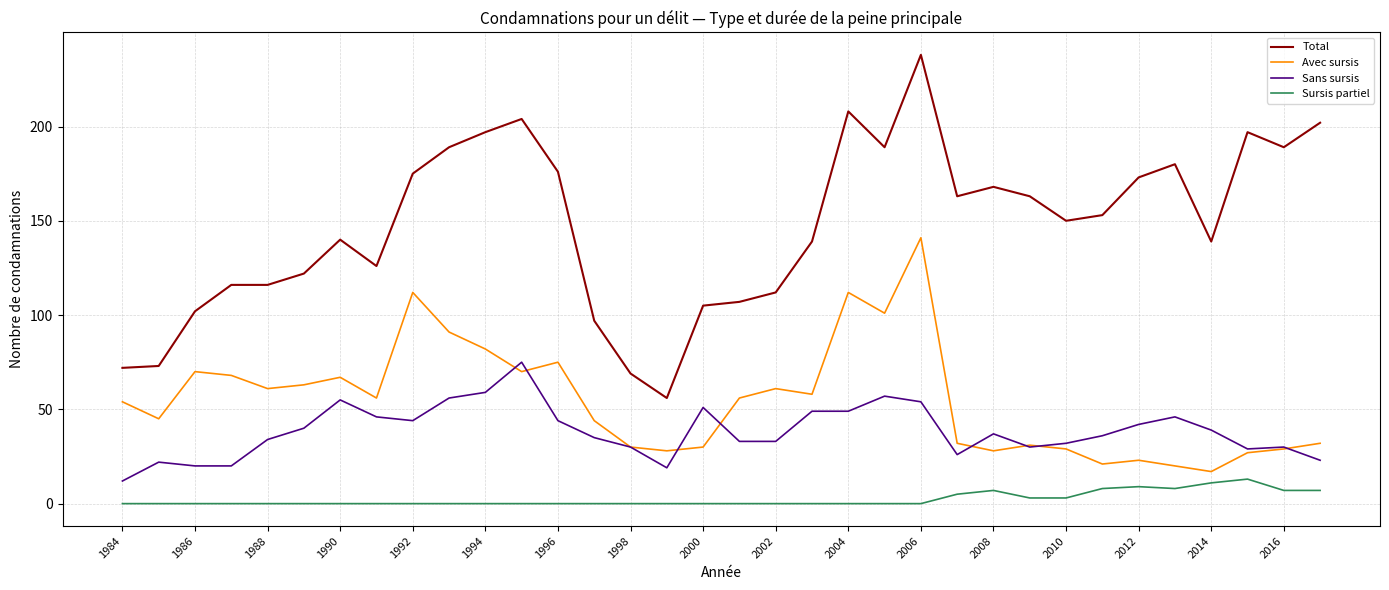

What is the maximum value for Sans sursis?

75